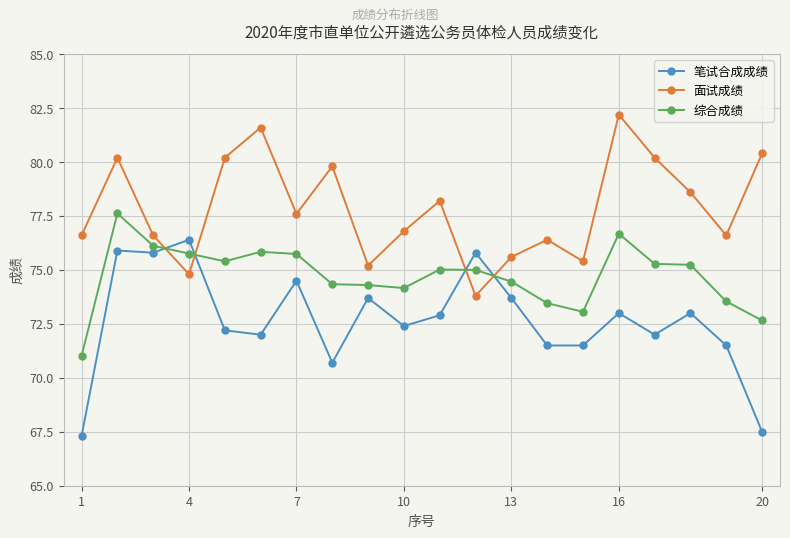

How many categories are shown in the chart?

20